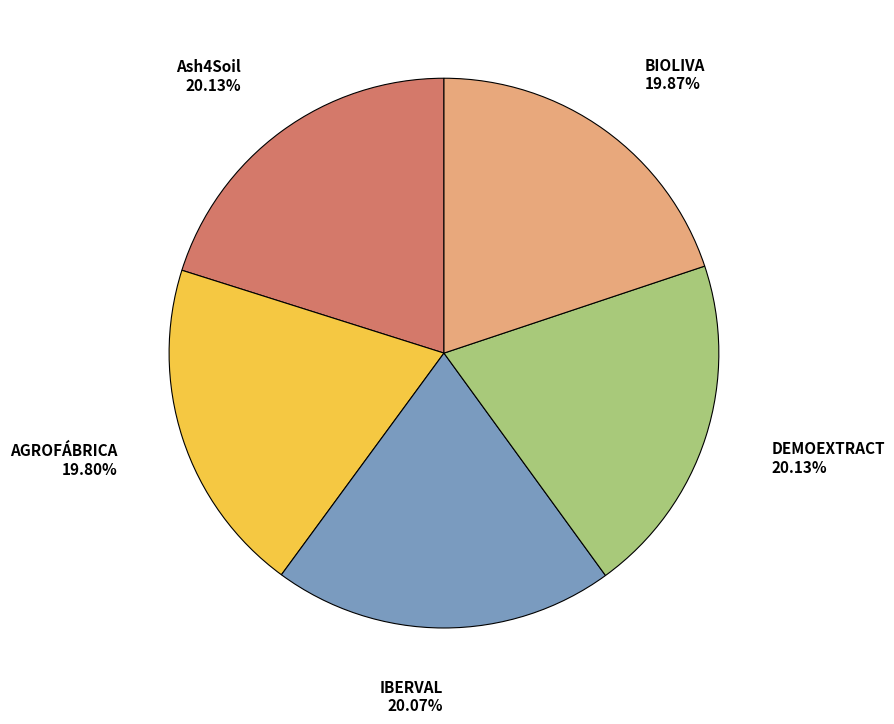

Is there any slice that represents more than half of the pie?

No